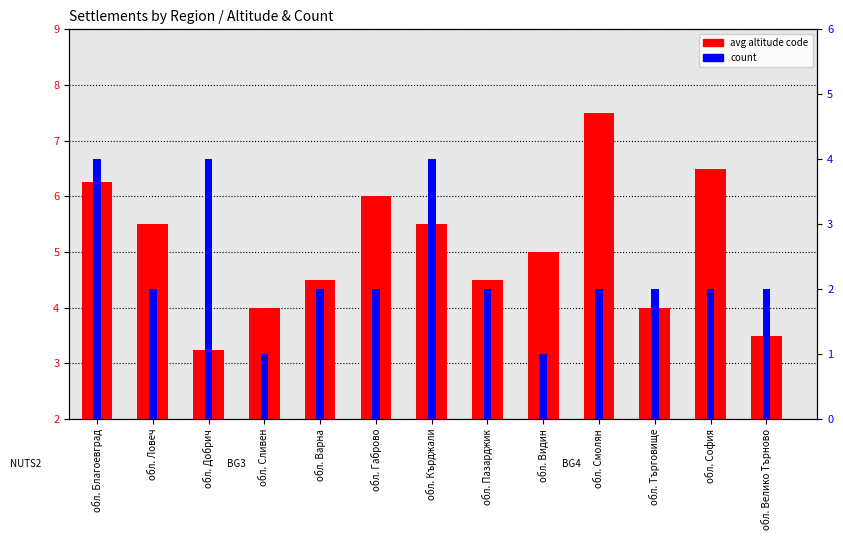

What is the value of the avg altitude code bar at the 13th from the left?

3.5